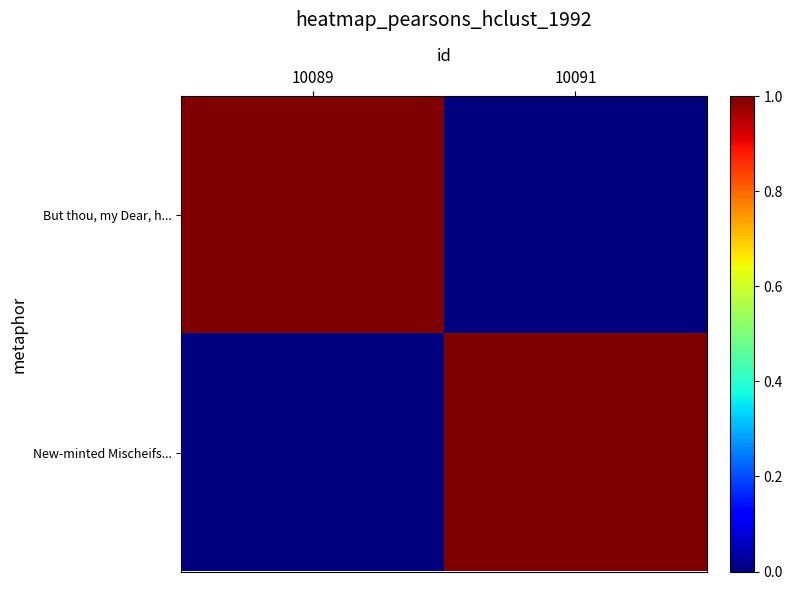

Which series changed the most between 10089 and 10091?

But thou, my Dear, h...